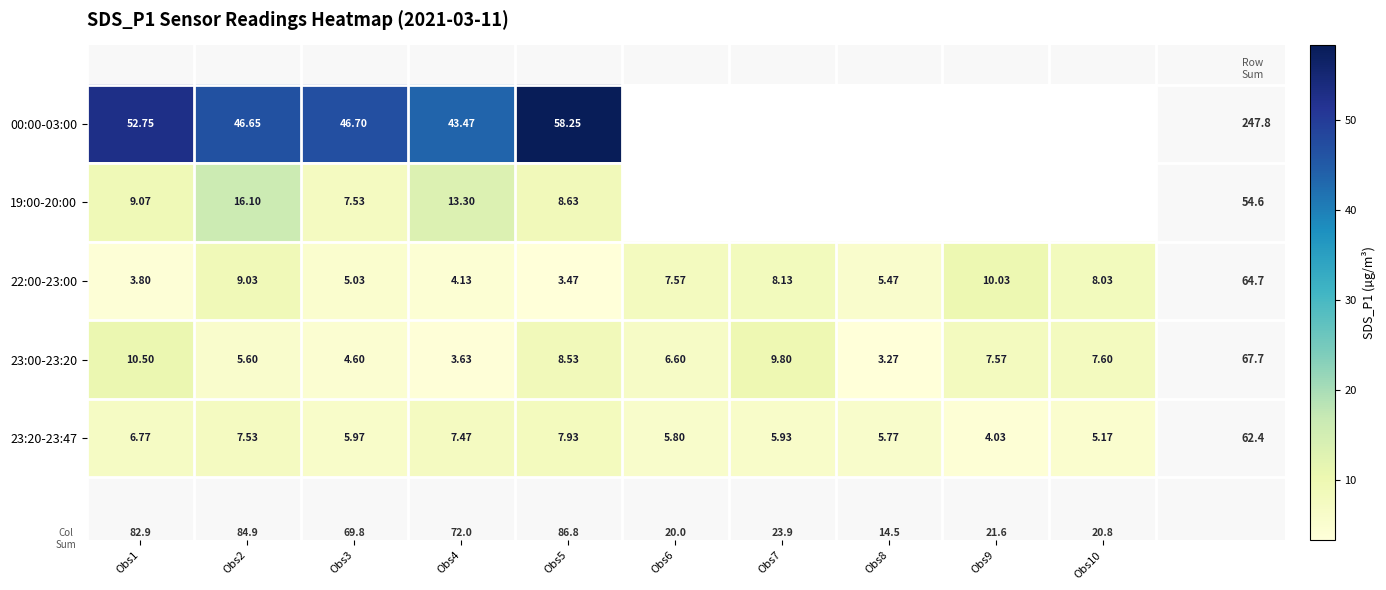

The value of 23:00-23:20 at Obs2 is 5.6. True or false?

True